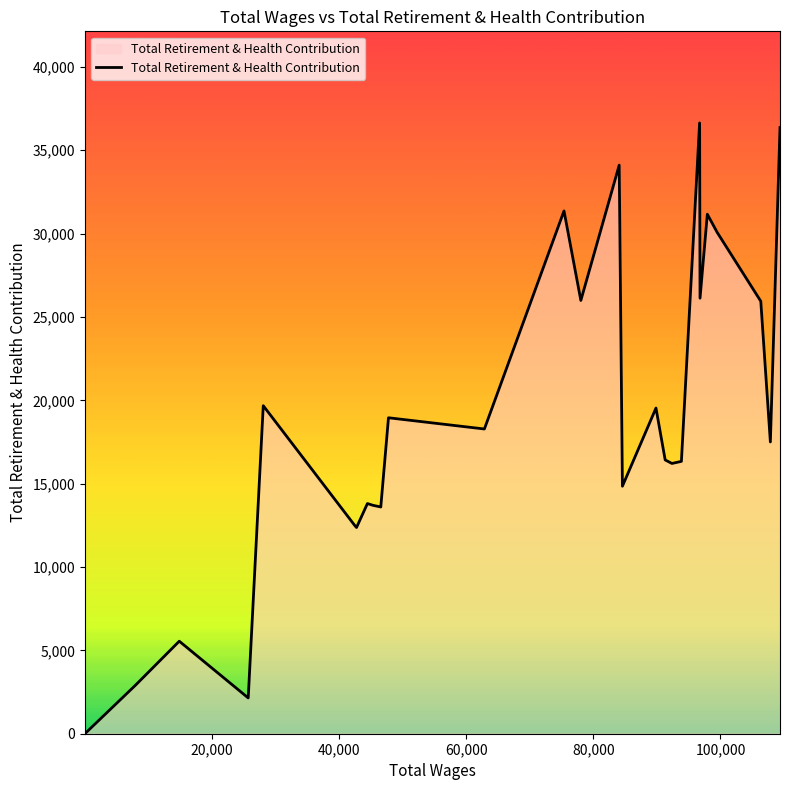

What is the difference between the maximum and minimum values?

36638